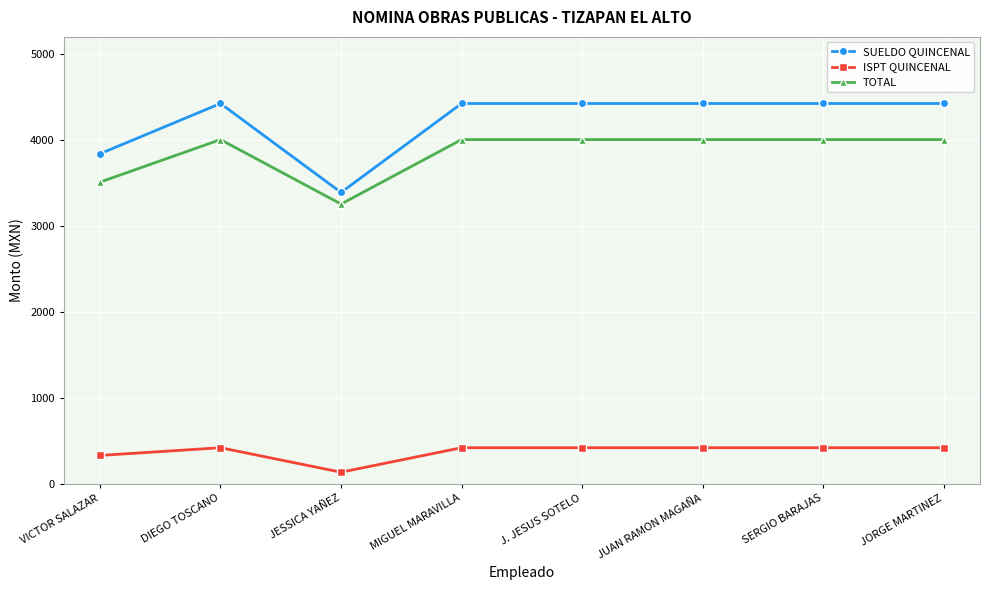

What position from the right is JORGE MARTINEZ?

1